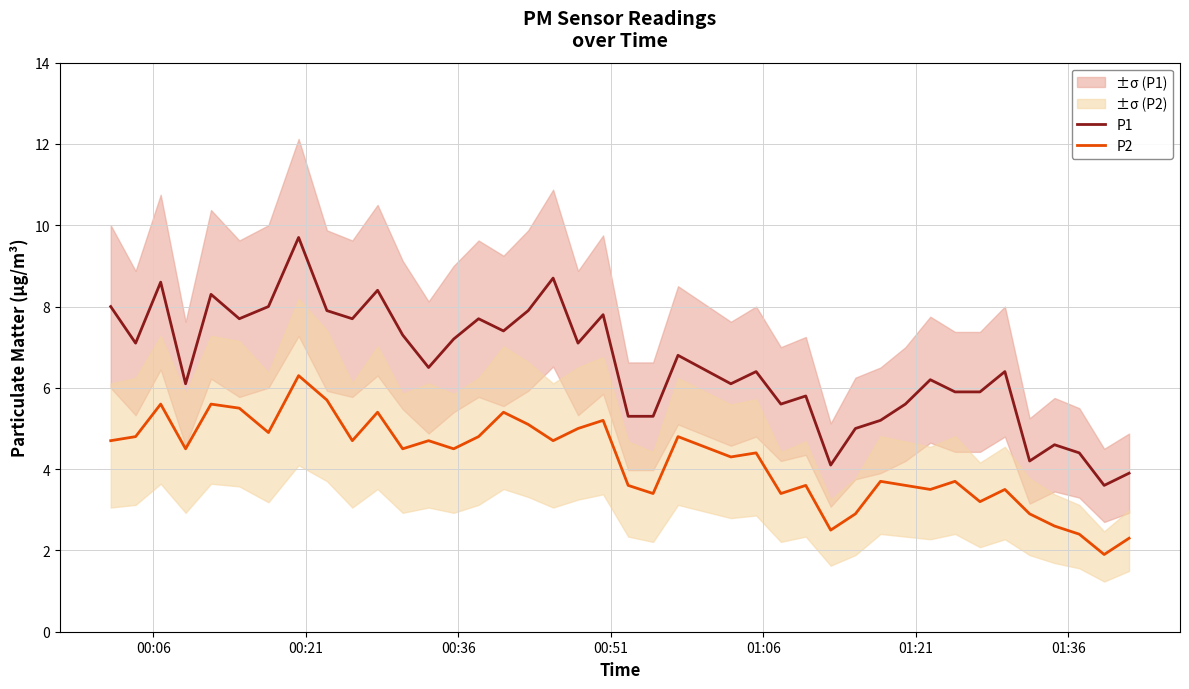

What is the difference between the second highest and second lowest values in the P1 series?

4.8